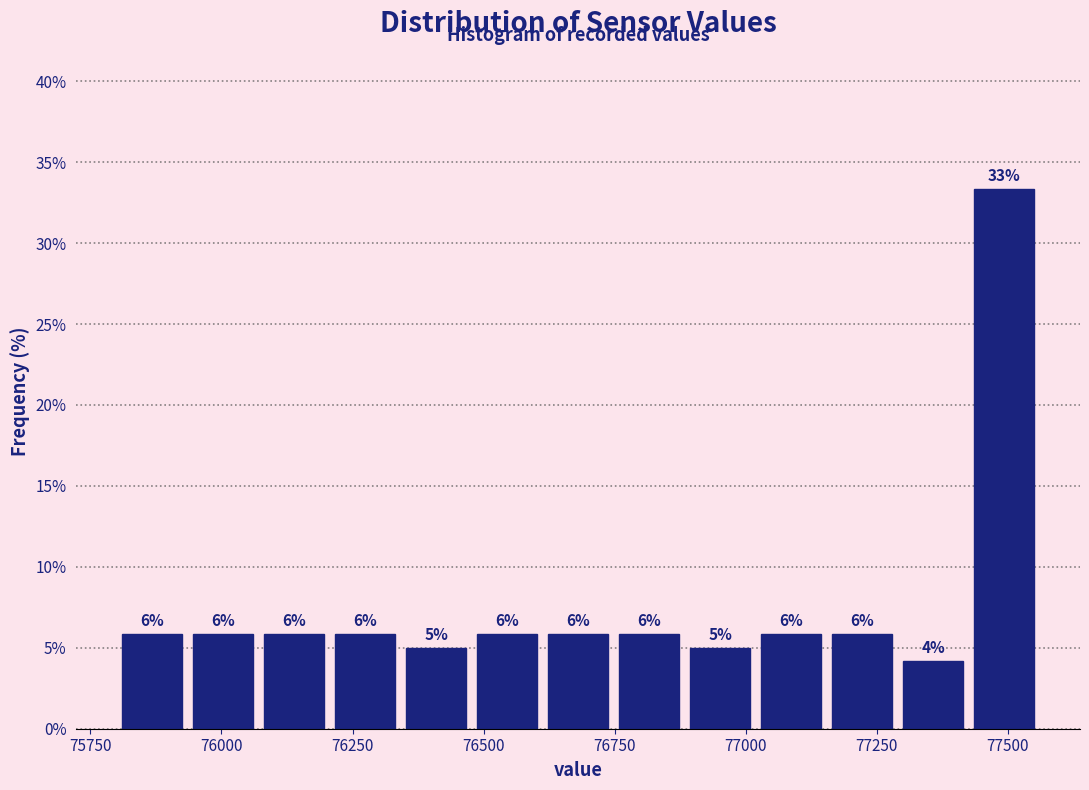

Around what value on the x-axis is the tallest bar? Give the approximate position of its centre, as read against the axis.

77500